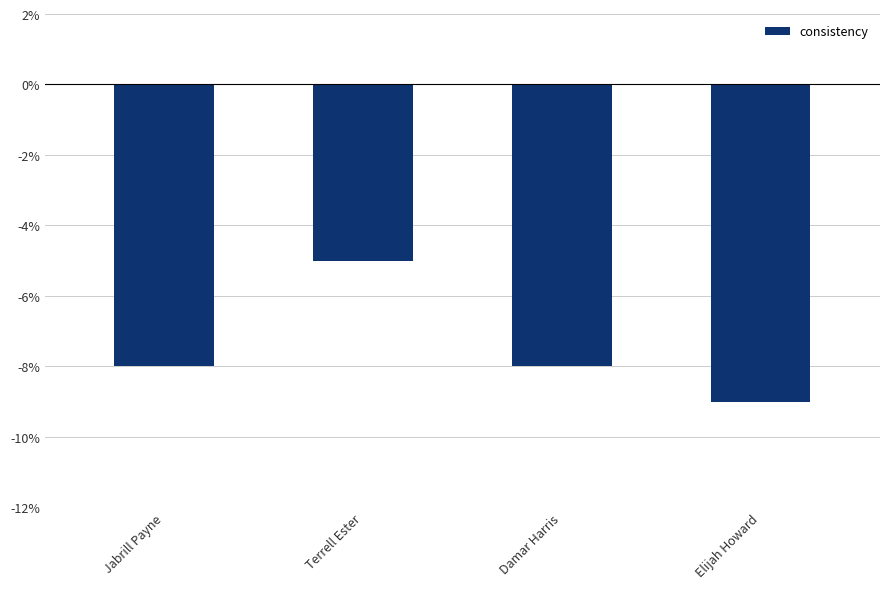

Is it true that the value at Damar Harris is -8?

True